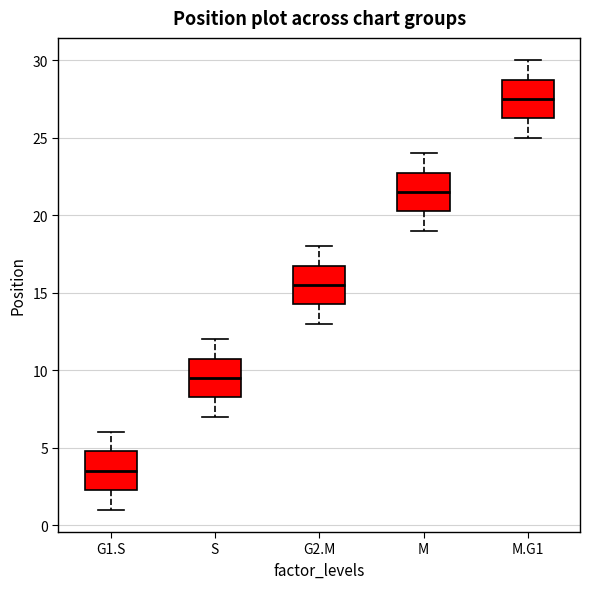

Where is the upper edge of the box for M on the y-axis? The values are not printed on the chart, so give them approximately, as read against the axis.

23.0